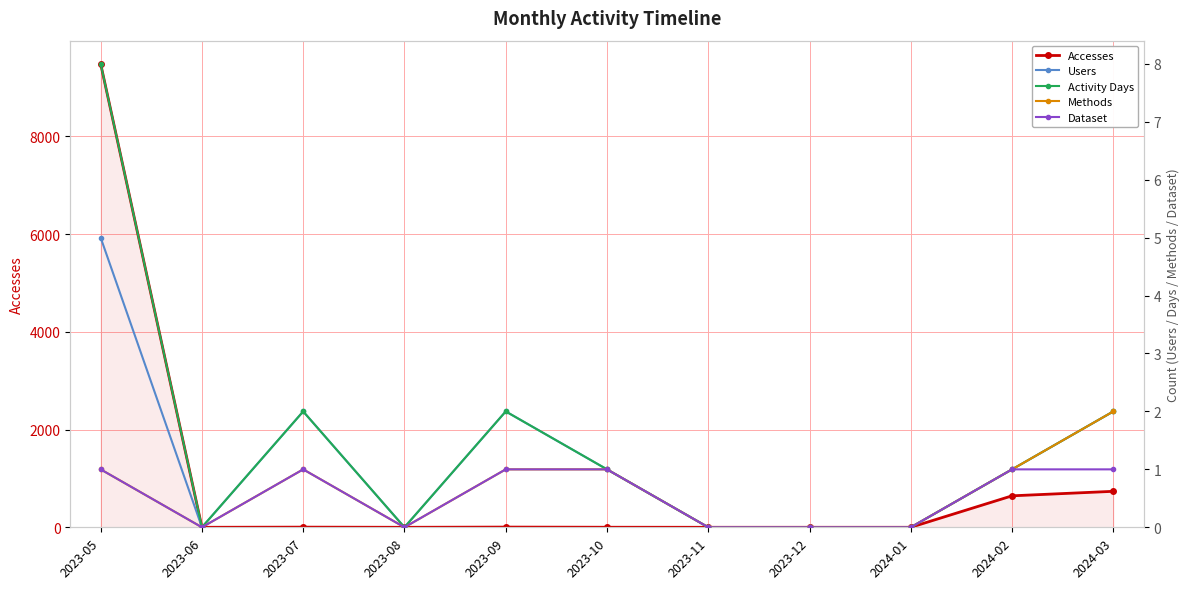

Does the chart have visible grid lines?

Yes